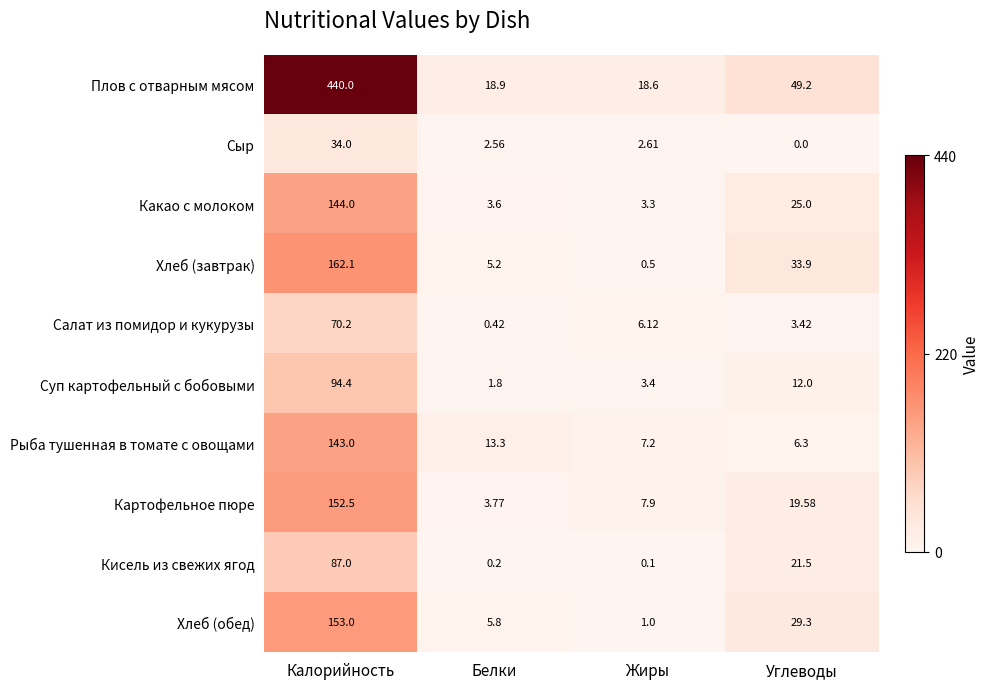

Which category has the lowest value in the Сыр series?

Углеводы